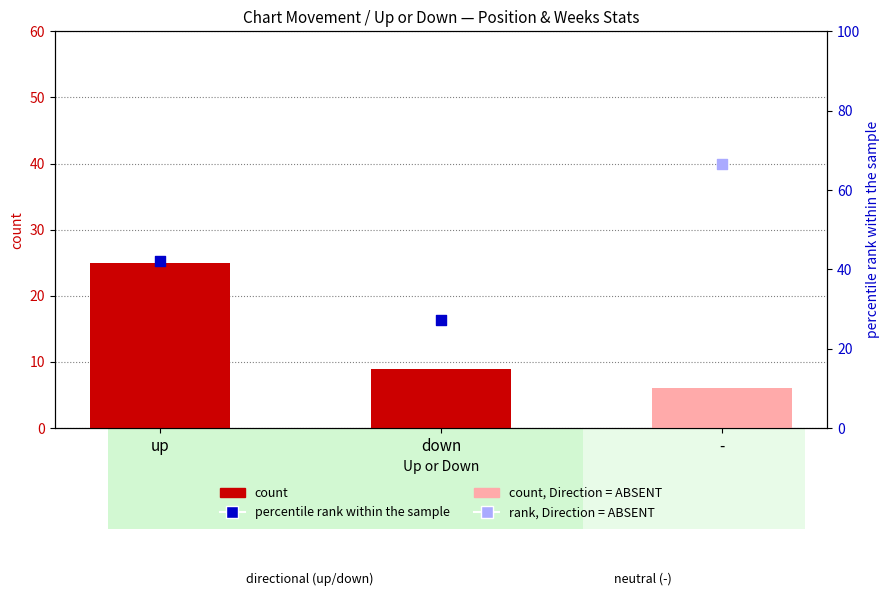

What is the ratio of the value at - to the value at up?

0.2